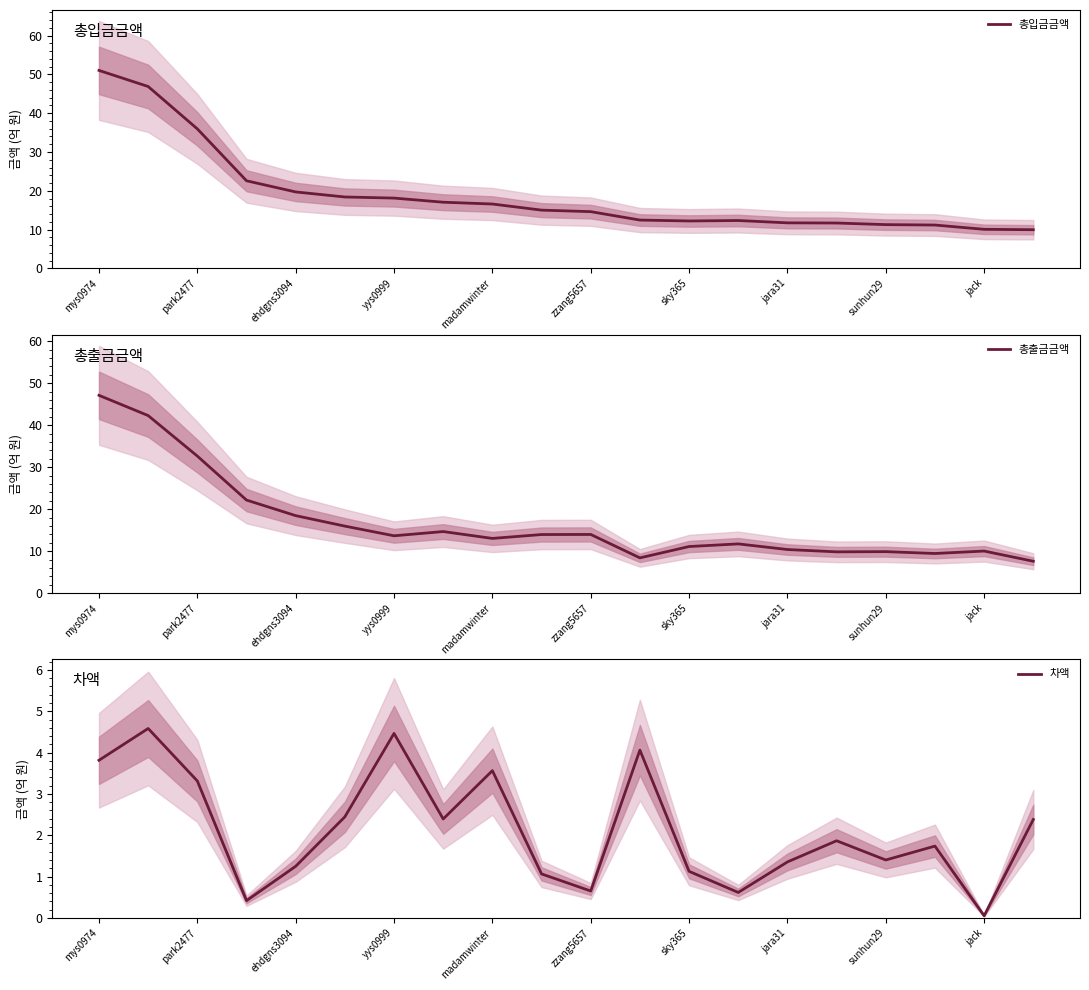

At which label does 총출금금액 reach its peak?

mys0974